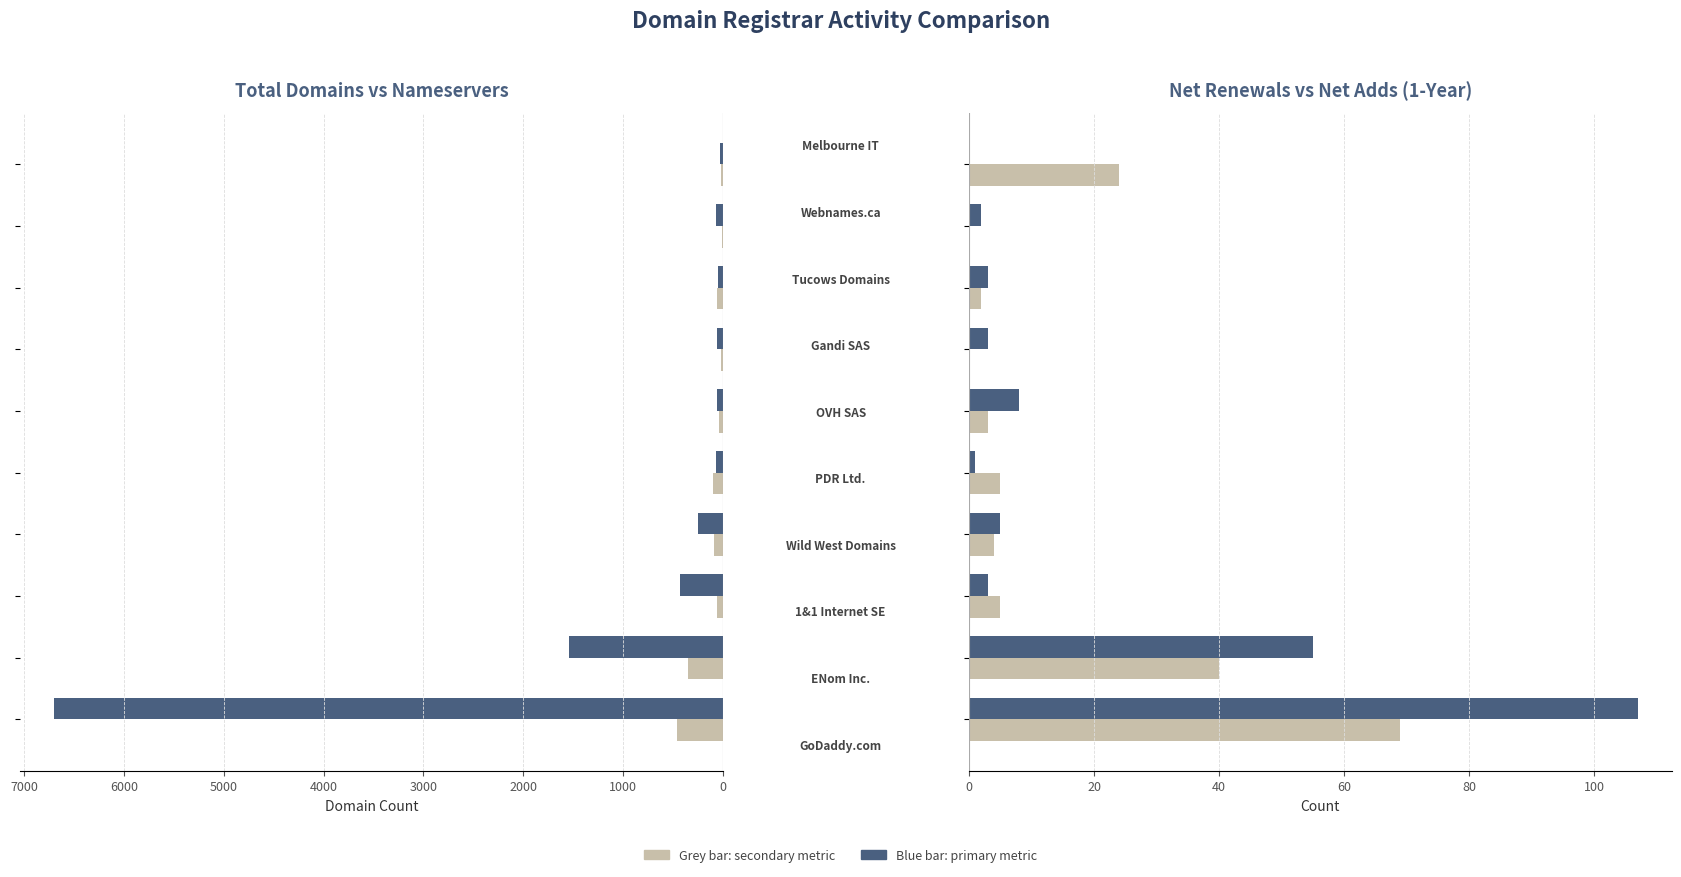

What is the greatest value displayed?

6702